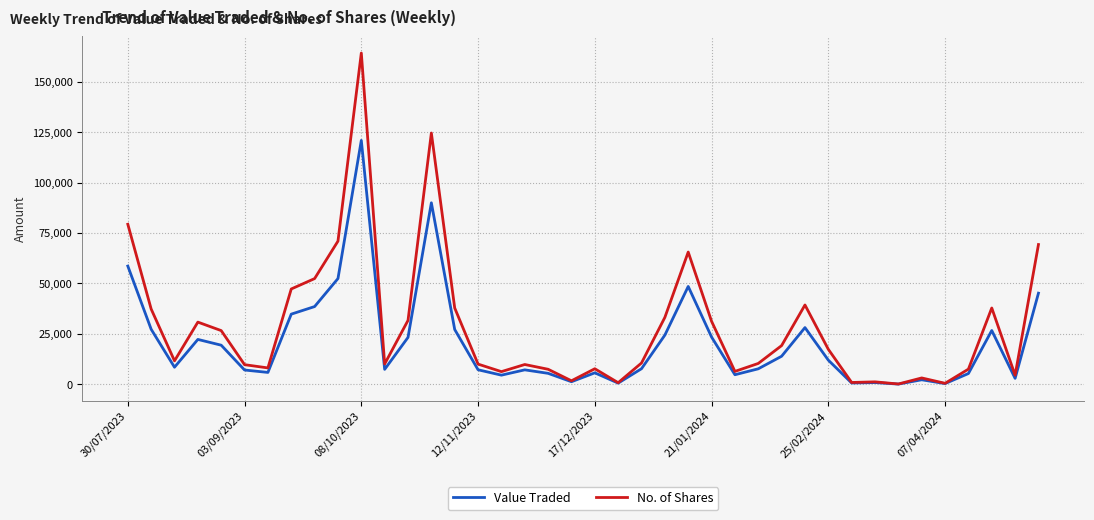

What is the highest value of the No. of Shares series?

164159